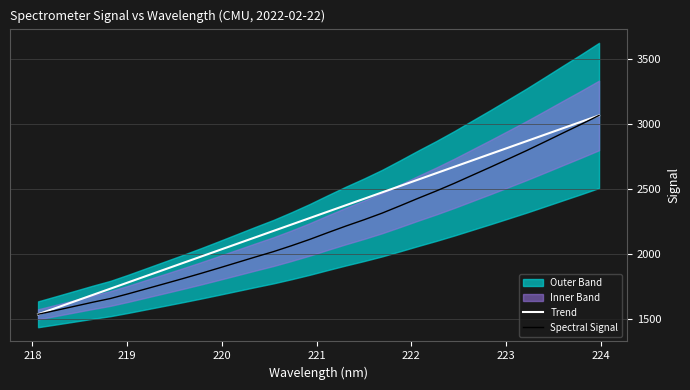

What is the minimum value for Spectral Signal?

1534.9